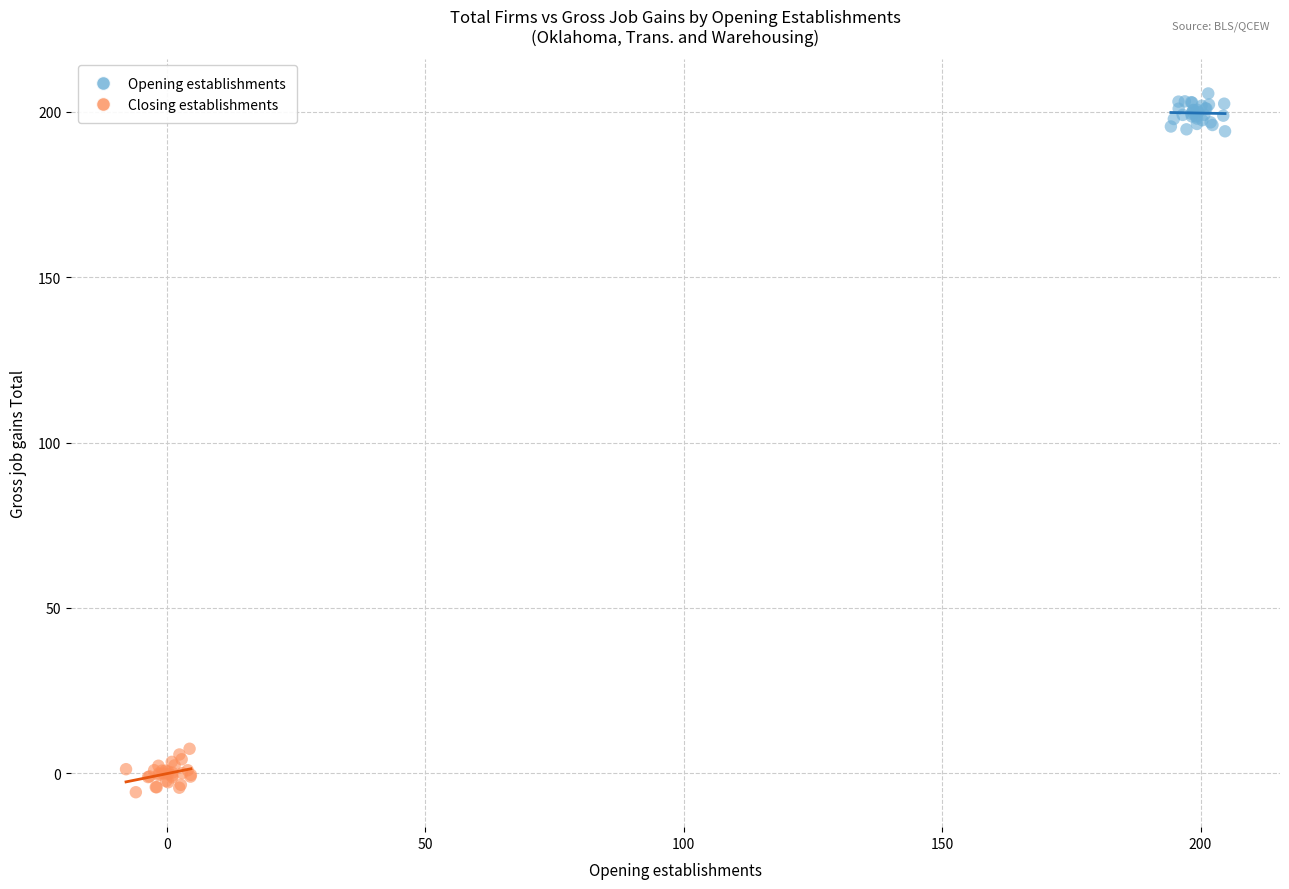

Which series contains the lowest Y value?

Closing establishments